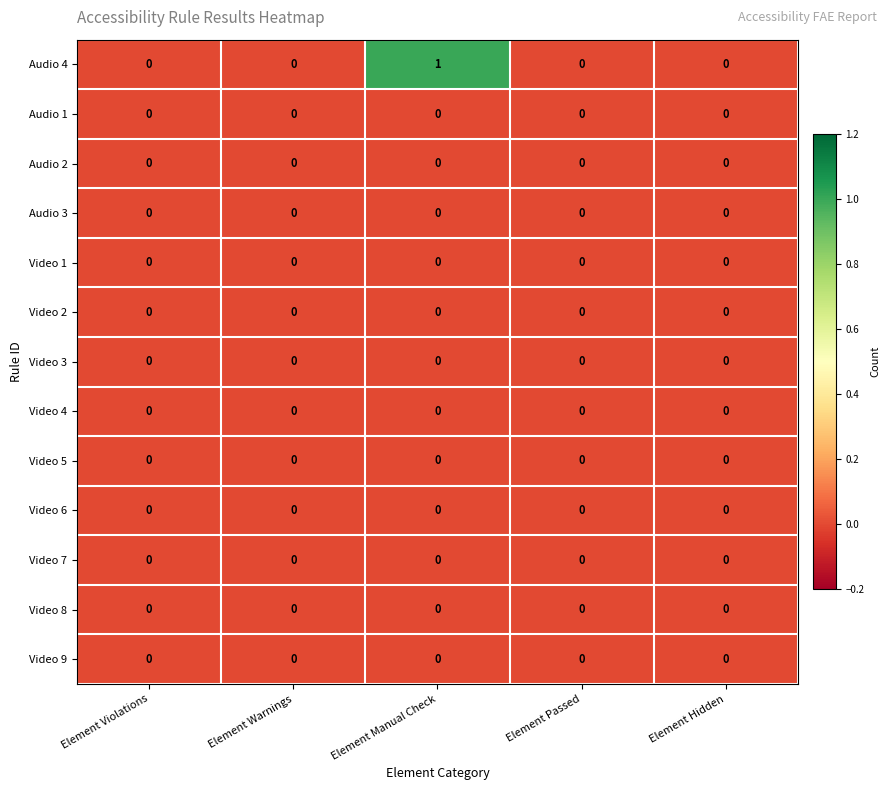

Which series has the largest range (max minus min)?

Audio 4